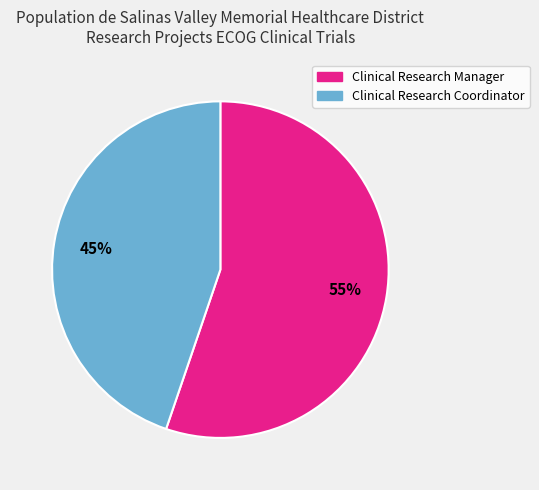

What percentage is the Clinical Research Coordinator slice, to the nearest percent?

45%